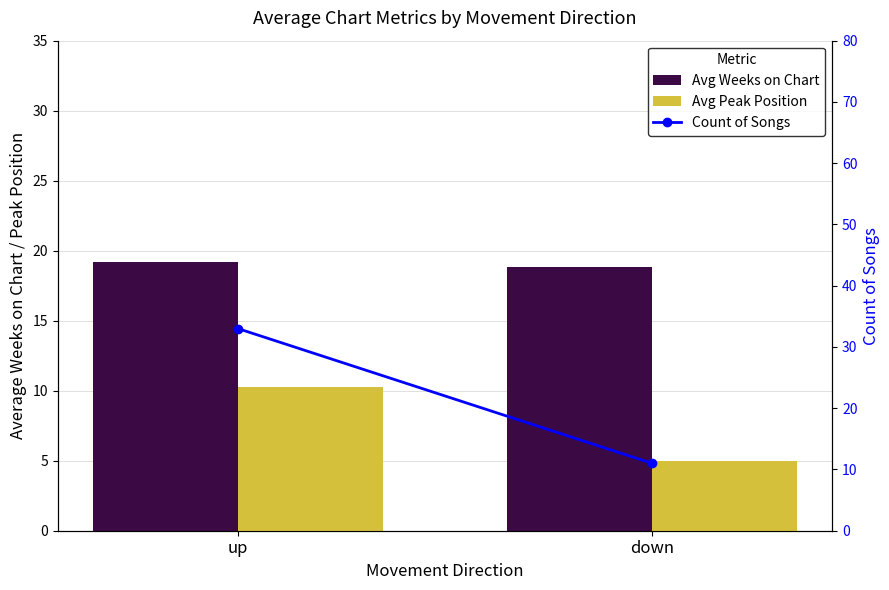

What are all the series names shown in the legend?

Avg Weeks on Chart, Avg Peak Position, Count of Songs